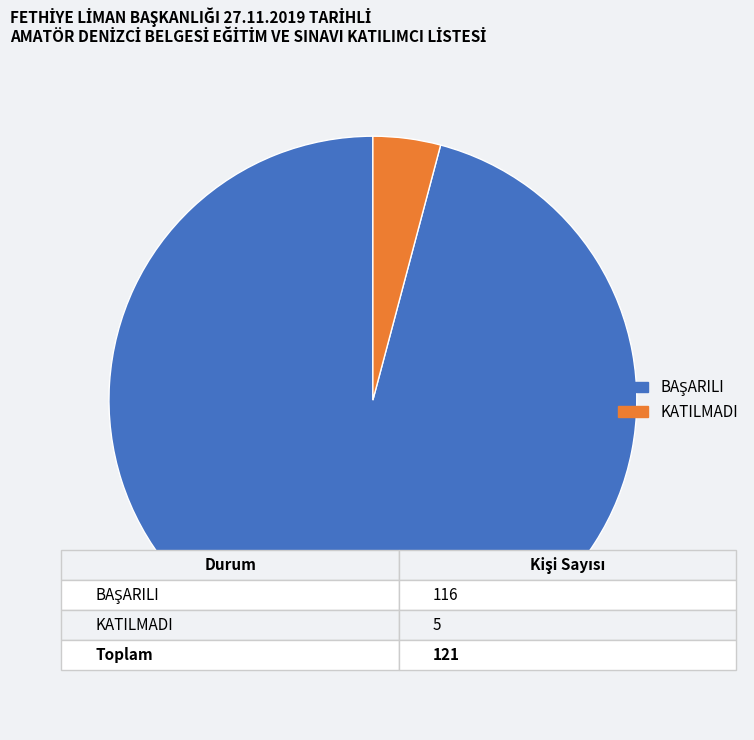

How many segments does this pie chart have?

2